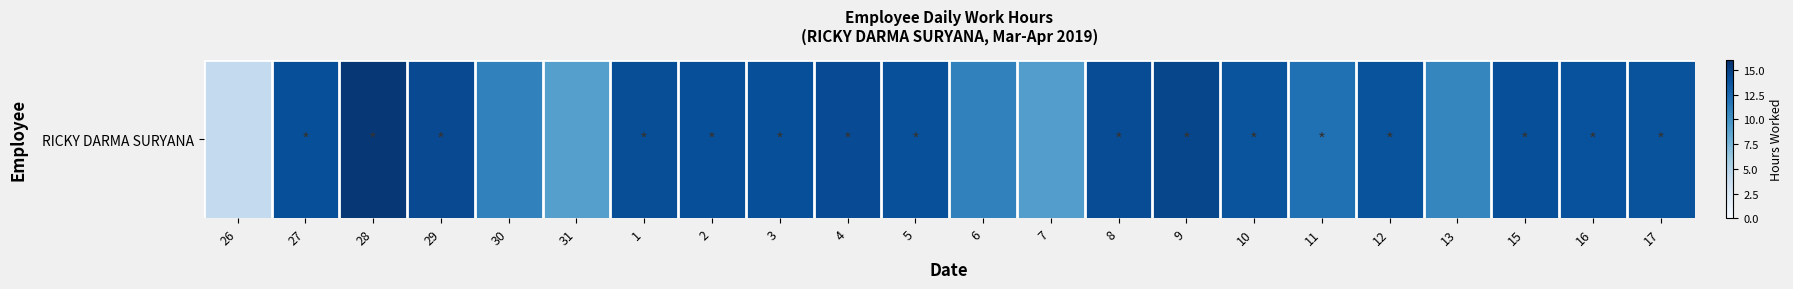

At which label does the data first exceed 14?

27